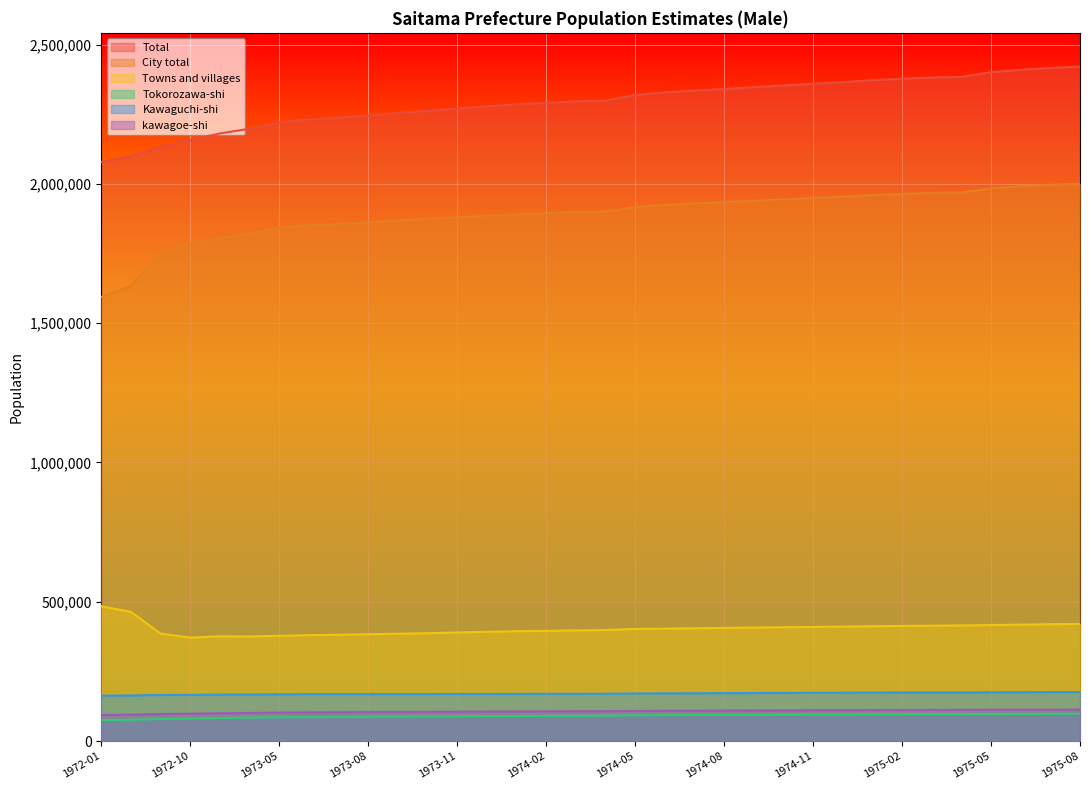

Reading left to right, transcribe all the data shown in this chart.

Total: 1972-01=2078434	1972-04=2097785	1972-07=2134051	1972-10=2156460	1973-01=2180893	1973-04=2197699	1973-05=2219951	1973-06=2230933	1973-07=2237347	1973-08=2244670	1973-09=2253928	1973-10=2261415	1973-11=2270139	1973-12=2277839	1974-01=2285190	1974-02=2290514	1974-03=2295743	1974-04=2298673	1974-05=2318974	1974-06=2327994	1974-07=2334561	1974-08=2340277	1974-09=2346935	1974-10=2352873	1974-11=2359210	1974-12=2364910	1975-01=2371989	1975-02=2377021	1975-03=2381469	1975-04=2383592	1975-05=2400632	1975-06=2409365	1975-07=2415752	1975-08=2420801
City total: 1972-01=1594543	1972-04=1633830	1972-07=1748362	1972-10=1784842	1973-01=1804779	1973-04=1822133	1973-05=1842066	1973-06=1850693	1973-07=1855532	1973-08=1861245	1973-09=1868439	1973-10=1874051	1973-11=1880212	1973-12=1885582	1974-01=1890709	1974-02=1894757	1974-03=1898409	1974-04=1899772	1974-05=1916630	1974-06=1924344	1974-07=1929604	1974-08=1934068	1974-09=1939309	1974-10=1944219	1974-11=1949353	1974-12=1953978	1975-01=1959640	1975-02=1963645	1975-03=1967240	1975-04=1968494	1975-05=1983862	1975-06=1991283	1975-07=1996300	1975-08=1999963
Towns and villages: 1972-01=483891	1972-04=463955	1972-07=385689	1972-10=371618	1973-01=376114	1973-04=375566	1973-05=377885	1973-06=380240	1973-07=381815	1973-08=383425	1973-09=385489	1973-10=387364	1973-11=389927	1973-12=392257	1974-01=394481	1974-02=395757	1974-03=397334	1974-04=398901	1974-05=402344	1974-06=403650	1974-07=404957	1974-08=406209	1974-09=407626	1974-10=408654	1974-11=409857	1974-12=410932	1975-01=412349	1975-02=413376	1975-03=414229	1975-04=415098	1975-05=416770	1975-06=418082	1975-07=419452	1975-08=420838
Tokorozawa-shi: 1972-01=75738	1972-04=76752	1972-07=79127	1972-10=80914	1973-01=82737	1973-04=84444	1973-05=85734	1973-06=86381	1973-07=86833	1973-08=87164	1973-09=88000	1973-10=88479	1973-11=89027	1973-12=89618	1974-01=90109	1974-02=90520	1974-03=90768	1974-04=91228	1974-05=92719	1974-06=93255	1974-07=93631	1974-08=93938	1974-09=94298	1974-10=94737	1974-11=95109	1974-12=95466	1975-01=95945	1975-02=96180	1975-03=96395	1975-04=96509	1975-05=97350	1975-06=97661	1975-07=97946	1975-08=98272
Kawaguchi-shi: 1972-01=163018	1972-04=163833	1972-07=165515	1972-10=166119	1973-01=166776	1973-04=167239	1973-05=168064	1973-06=168540	1973-07=168733	1973-08=168661	1973-09=168816	1973-10=168964	1973-11=169161	1973-12=169273	1974-01=169446	1974-02=169557	1974-03=169714	1974-04=169990	1974-05=171102	1974-06=171507	1974-07=171810	1974-08=172133	1974-09=172522	1974-10=172942	1974-11=173608	1974-12=173925	1975-01=174113	1975-02=174281	1975-03=174233	1975-04=174205	1975-05=175016	1975-06=175437	1975-07=175774	1975-08=176083
kawagoe-shi: 1972-01=93856	1972-04=94812	1972-07=97160	1972-10=98352	1973-01=99889	1973-04=101100	1973-05=102347	1973-06=103043	1973-07=103558	1973-08=104089	1973-09=104580	1973-10=105031	1973-11=105595	1973-12=106024	1974-01=106501	1974-02=106891	1974-03=107080	1974-04=107253	1974-05=108155	1974-06=108706	1974-07=109116	1974-08=109483	1974-09=109866	1974-10=110206	1974-11=110602	1974-12=110936	1975-01=111330	1975-02=111593	1975-03=111867	1975-04=112053	1975-05=112764	1975-06=113084	1975-07=112862	1975-08=113164